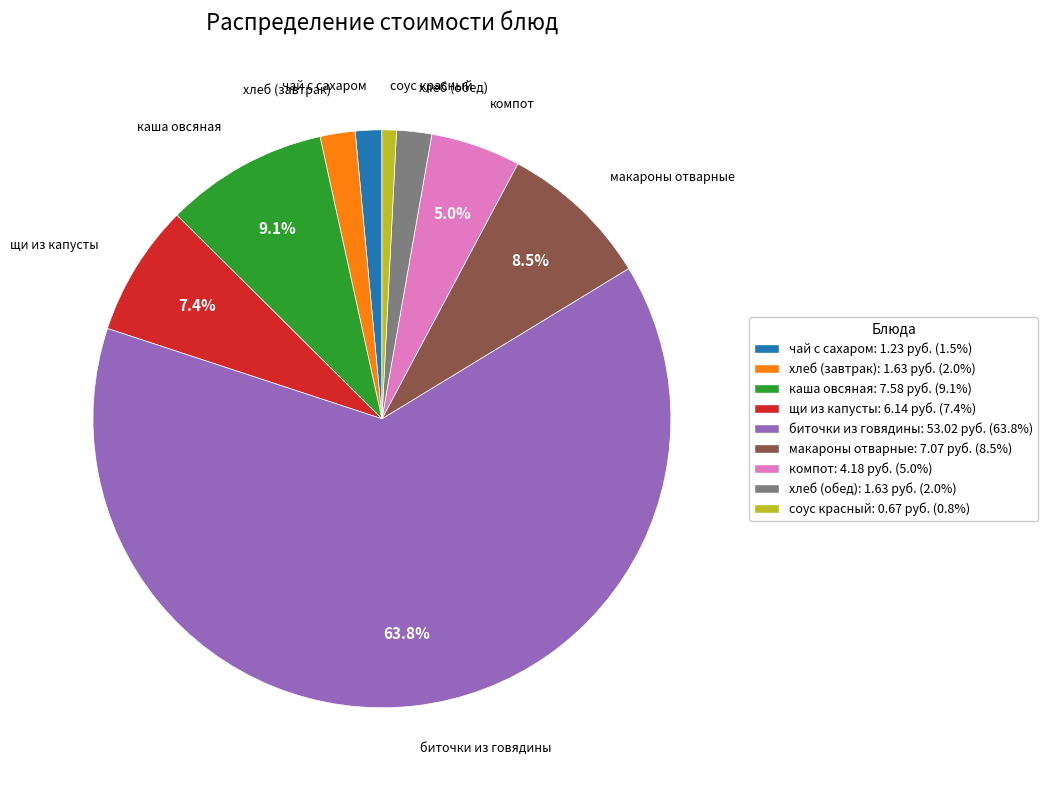

To the nearest percent, what is the combined percentage of щи из капусты and хлеб (завтрак)?

9%